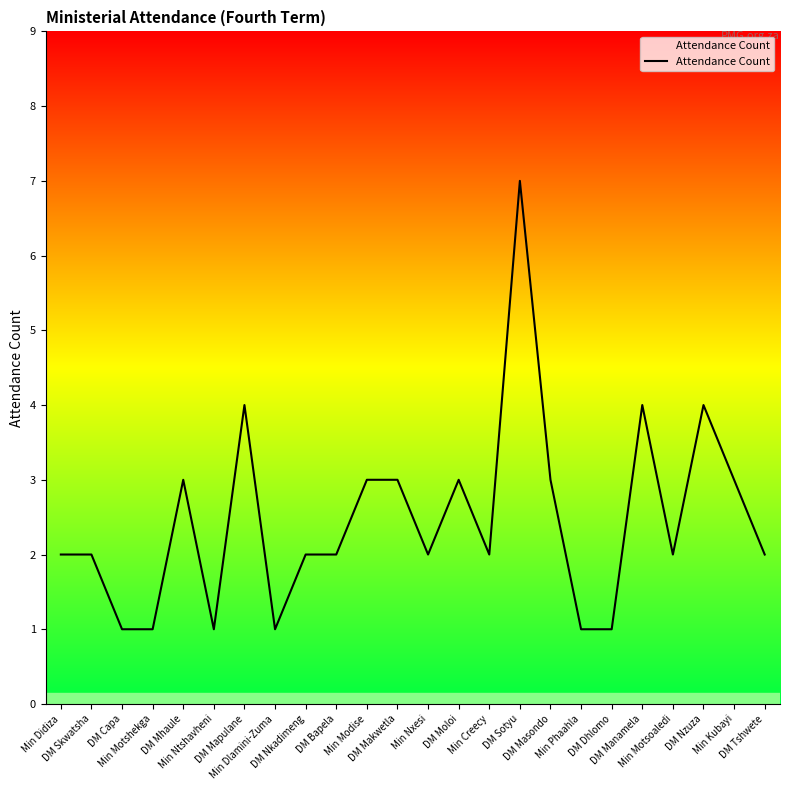

What is the maximum value shown in the chart?

7